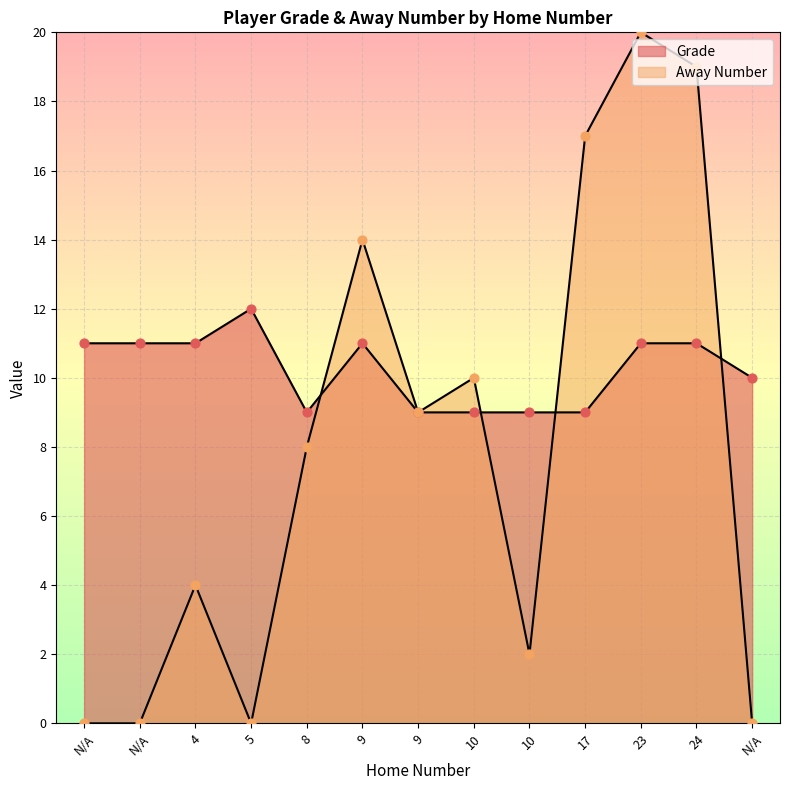

What are all the series names shown in the legend?

Grade, Away Number